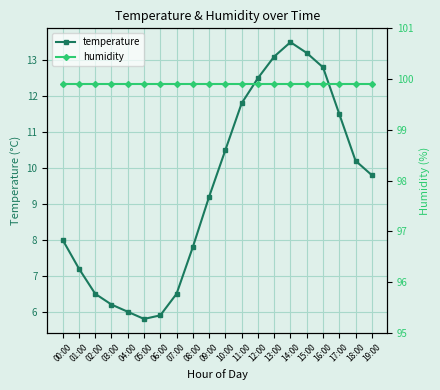

What is the sum of the humidity values at 03:00 and 09:00?

199.8